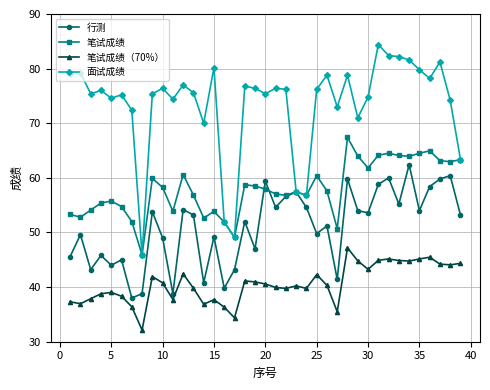

Does the chart display data point markers on the line(s)?

Yes